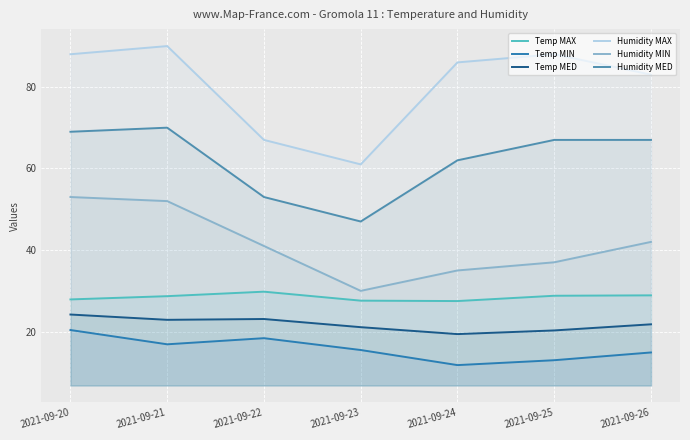

At 2021-09-20, list the series in order from smallest to largest.

Temp MIN, Temp MED, Temp MAX, Humidity MIN, Humidity MED, Humidity MAX